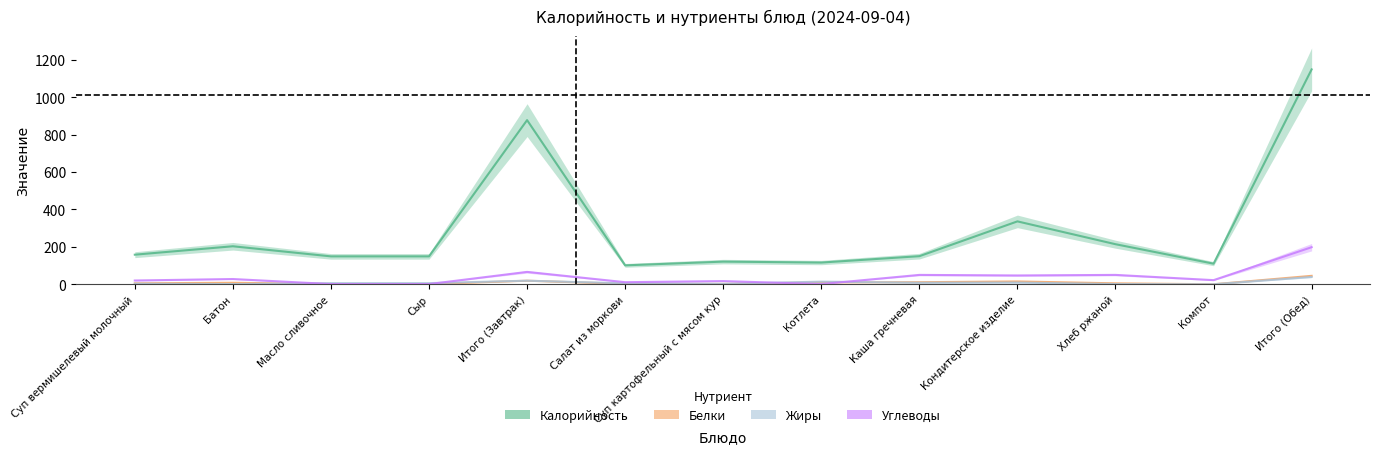

How many interior local valleys does the Калорийность series have?

3